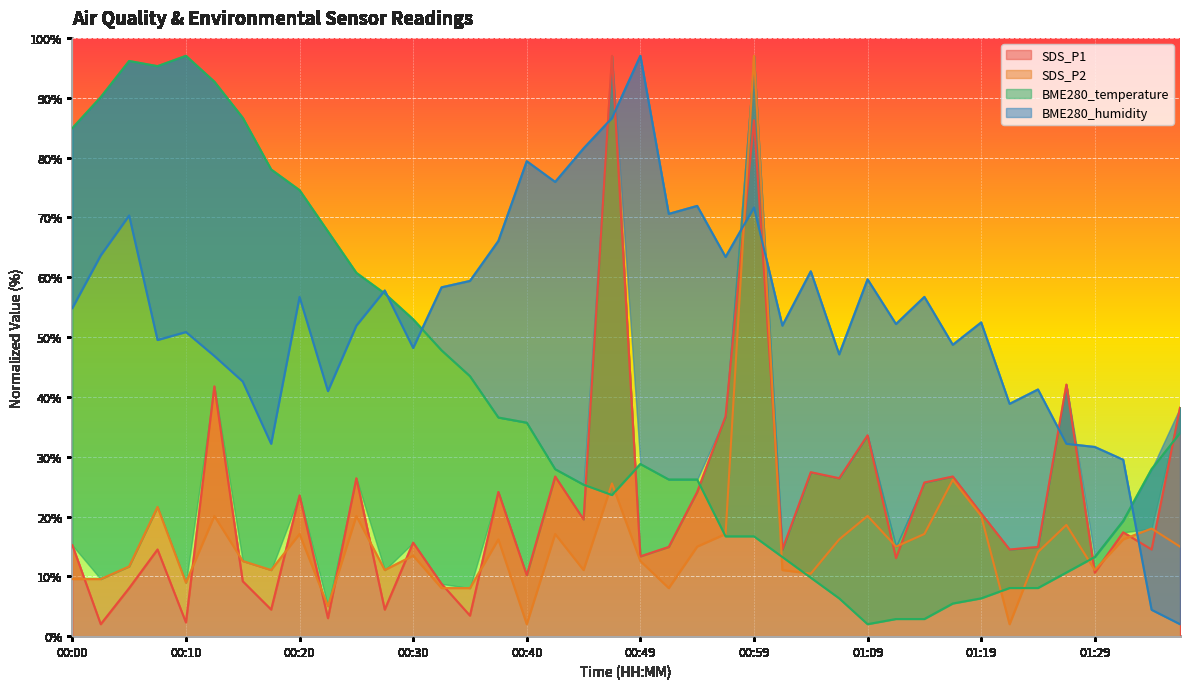

Is the value of SDS_P2 at 00:25 greater than the value of SDS_P1 at 00:27?

Yes